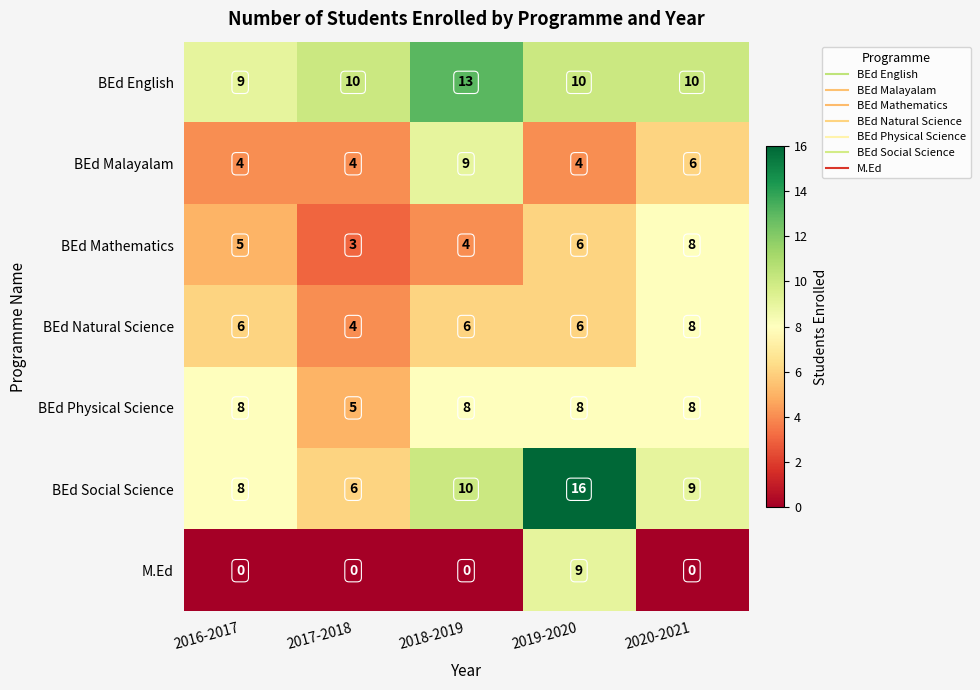

What is the sum of all M.Ed values?

9